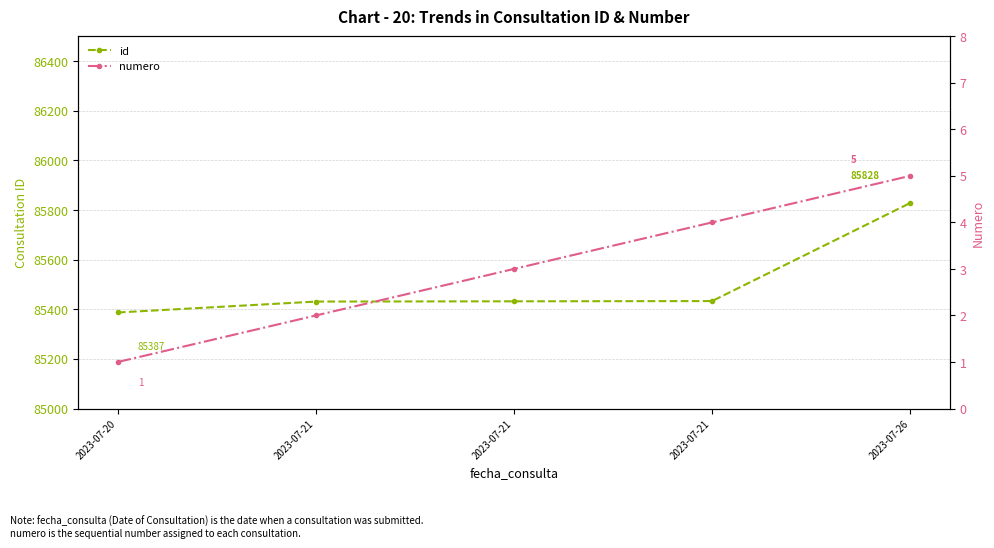

Rank the series by their average value, from lowest to highest.

numero, id